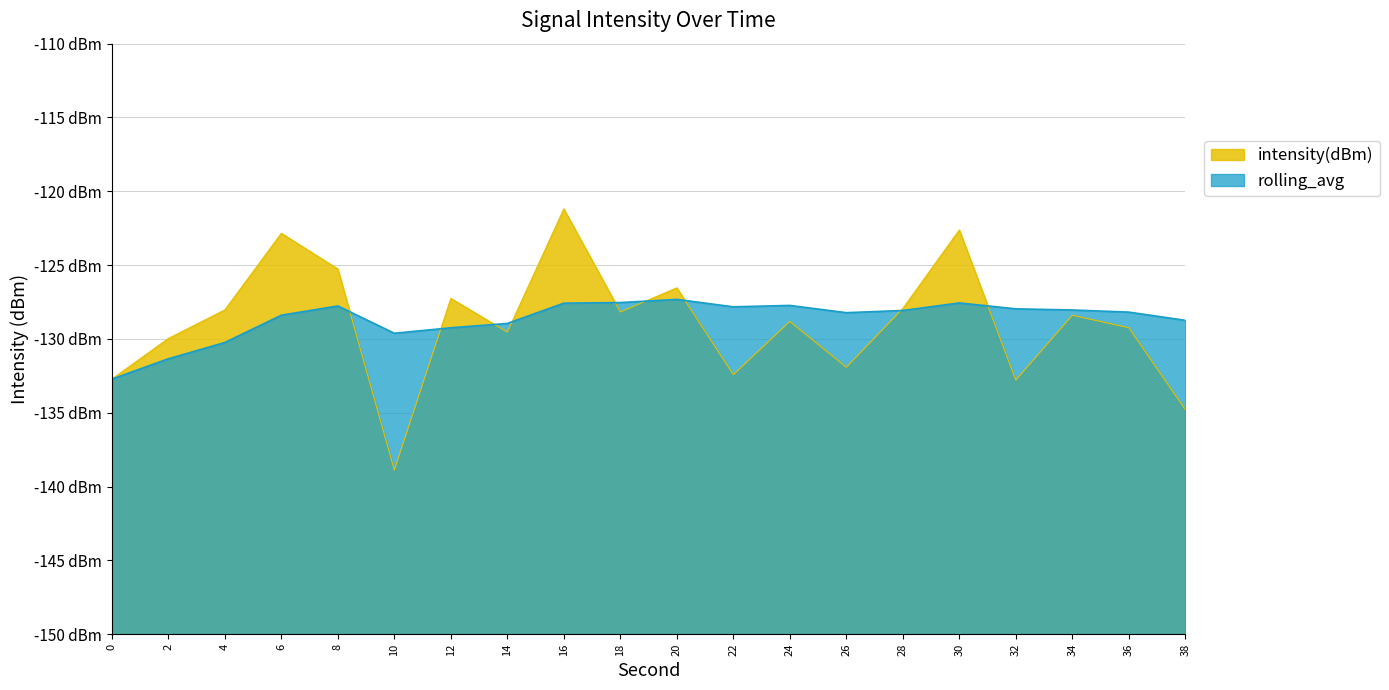

What is the average value of the rolling_avg series?

-128.7